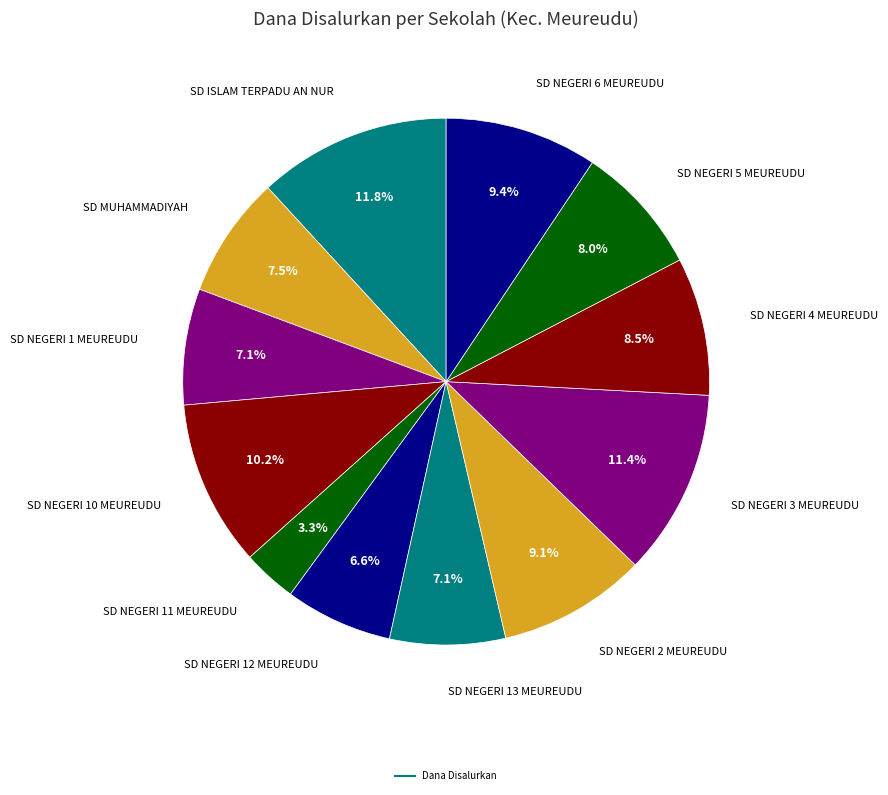

To the nearest percent, what is the average slice percentage?

8%